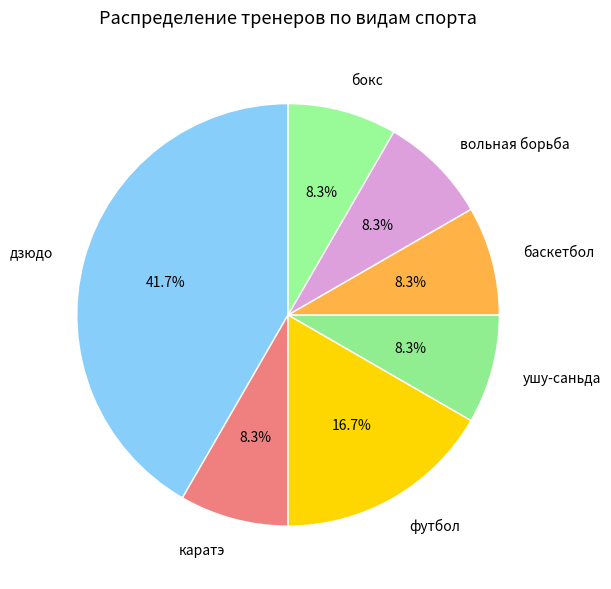

Which slice is the largest?

дзюдо